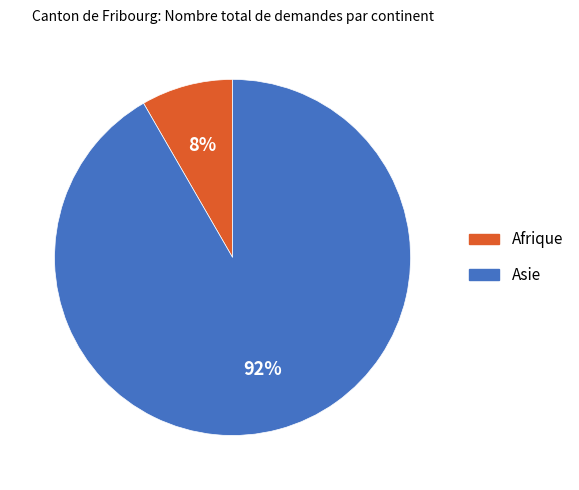

Is there any slice that represents more than half of the pie?

Yes